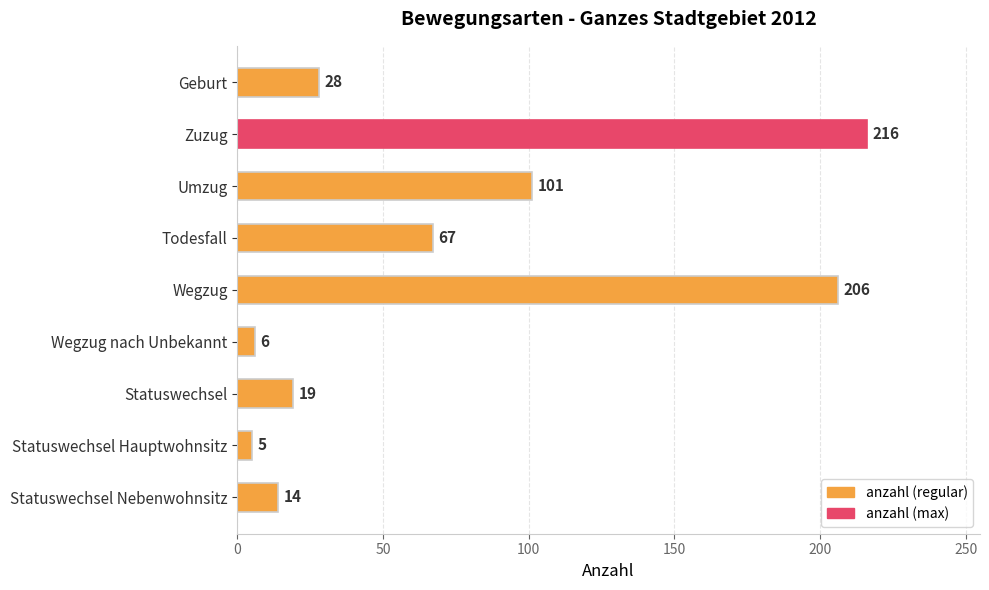

How many data points are less than 28?

4